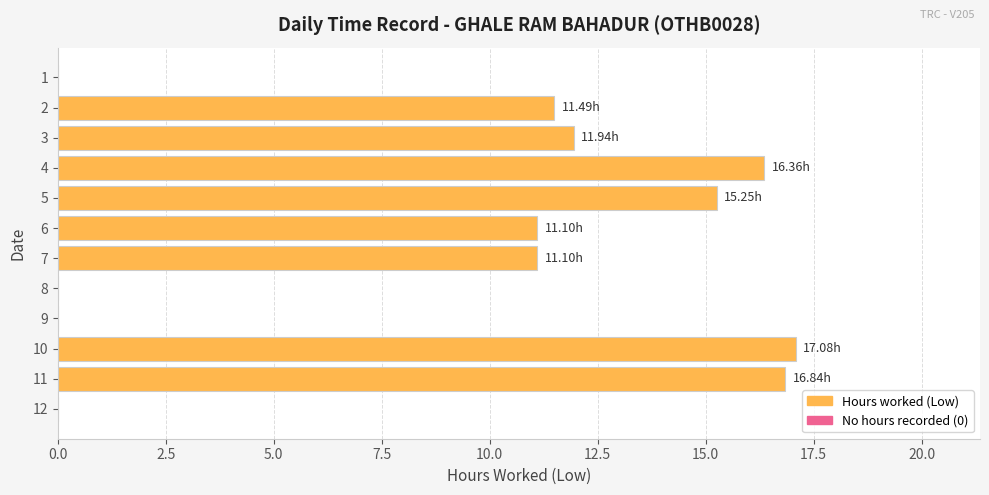

What is the change in value from 9 to 10?

+17.1